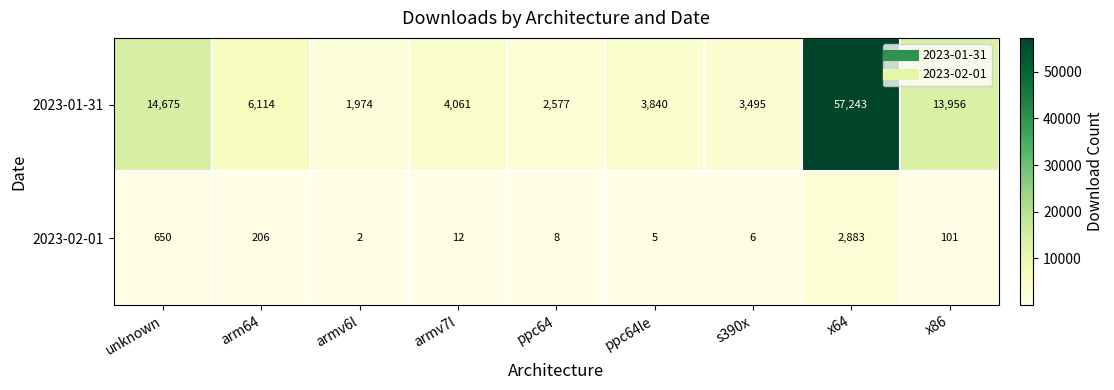

At which category is the sum across all series the highest?

x64